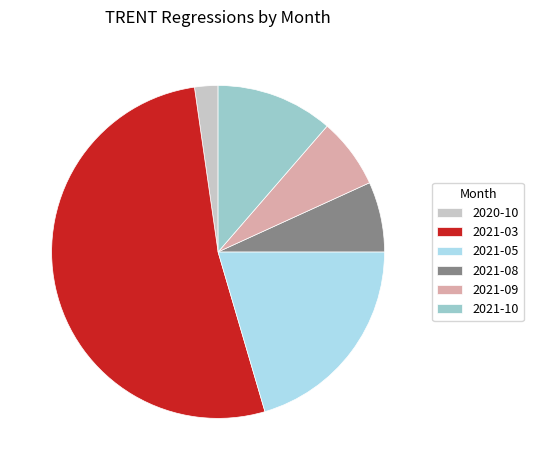

How many slices are in this pie chart?

6